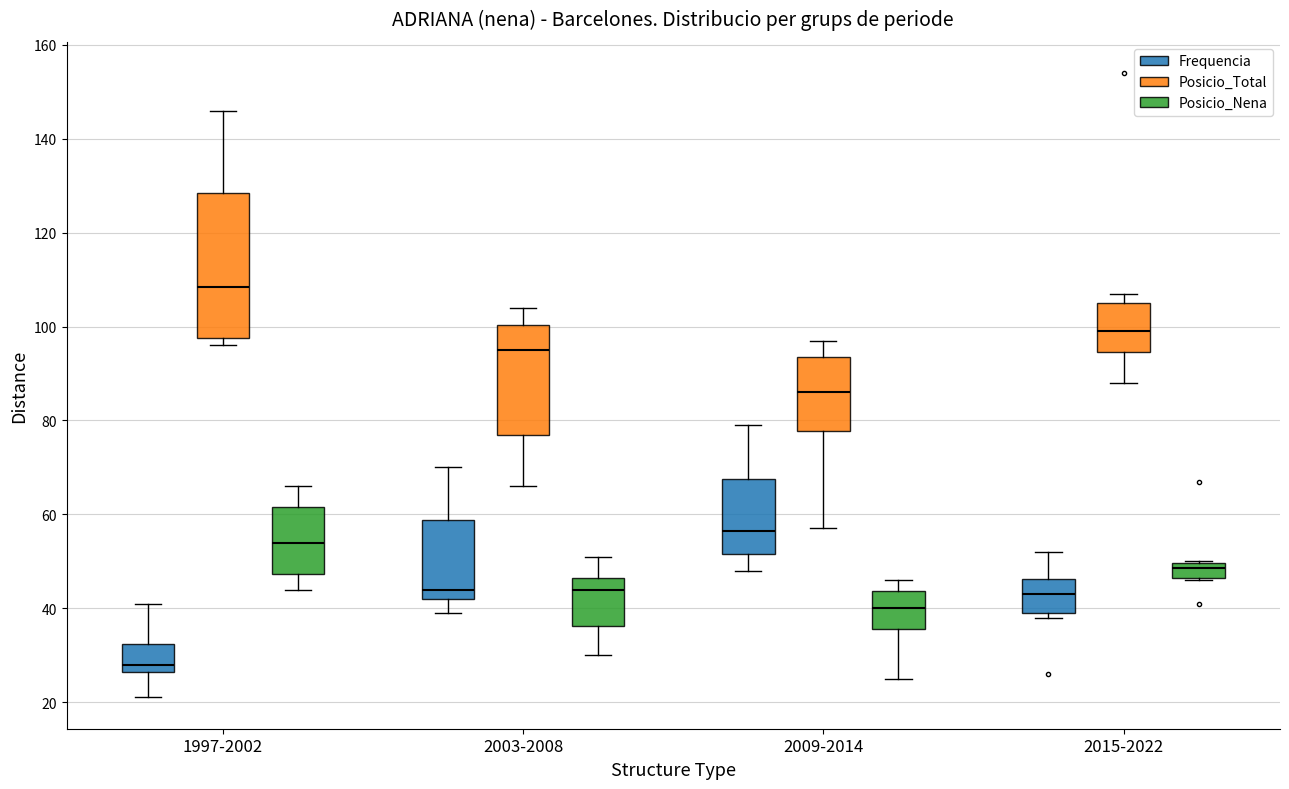

Reading left to right, transcribe this box plot: for each box, give where its median line is, the range the box spans, and where its two whiskers end, as read against the y-axis. The values are not printed on the chart, so give them approximately, as read against the axis.

1997-2002 (Frequencia): median 28, box 26 to 32, whiskers 22 to 42
1997-2002 (Posicio_Total): median 108, box 98 to 128, whiskers 96 to 146
1997-2002 (Posicio_Nena): median 54, box 48 to 62, whiskers 44 to 66
2003-2008 (Frequencia): median 44, box 42 to 58, whiskers 40 to 70
2003-2008 (Posicio_Total): median 96, box 78 to 100, whiskers 66 to 104
2003-2008 (Posicio_Nena): median 44, box 36 to 46, whiskers 30 to 52
2009-2014 (Frequencia): median 56, box 52 to 68, whiskers 48 to 80
2009-2014 (Posicio_Total): median 86, box 78 to 94, whiskers 58 to 98
2009-2014 (Posicio_Nena): median 40, box 36 to 44, whiskers 26 to 46
2015-2022 (Frequencia): median 44, box 40 to 46, whiskers 38 to 52
2015-2022 (Posicio_Total): median 100, box 94 to 106, whiskers 88 to 108
2015-2022 (Posicio_Nena): median 48, box 46 to 50, whiskers 46 to 50